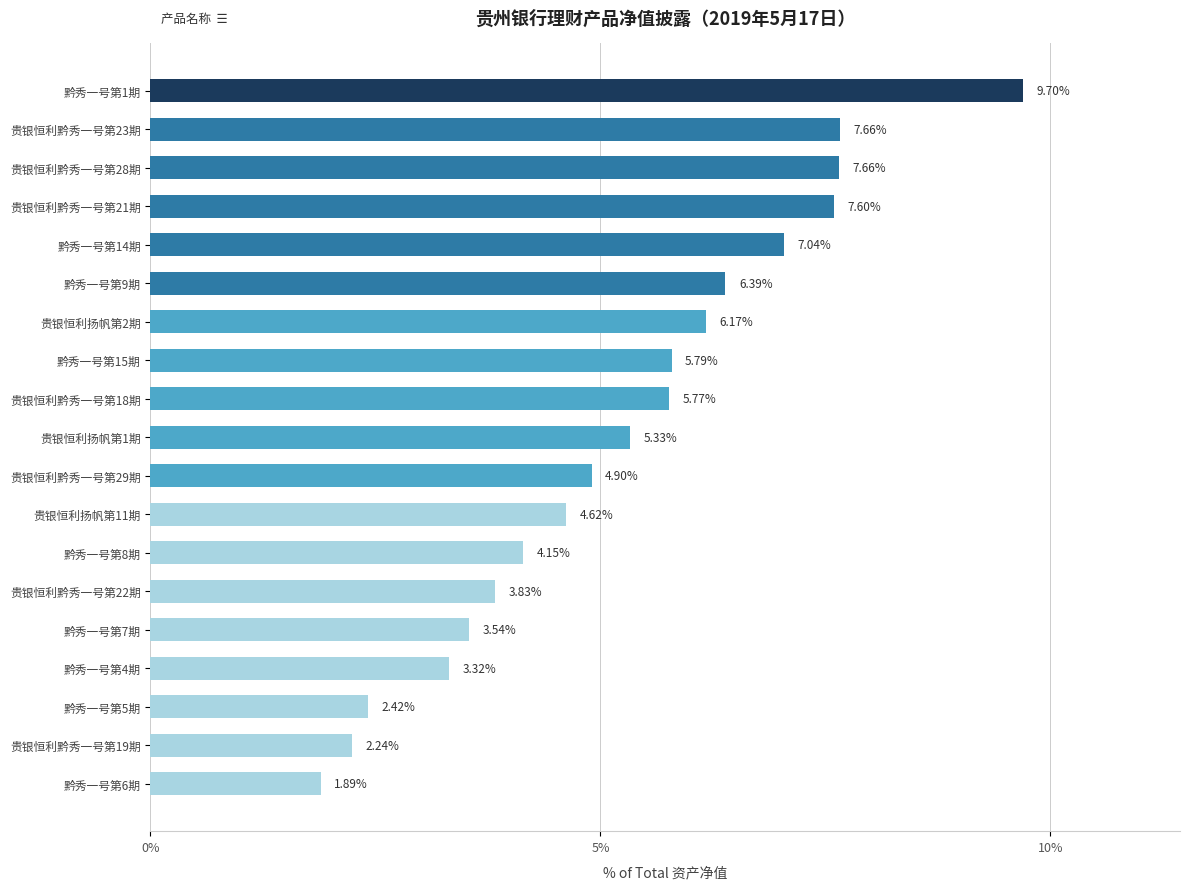

What is the change in value from 黔秀一号第5期 to 黔秀一号第15期?

+3.4